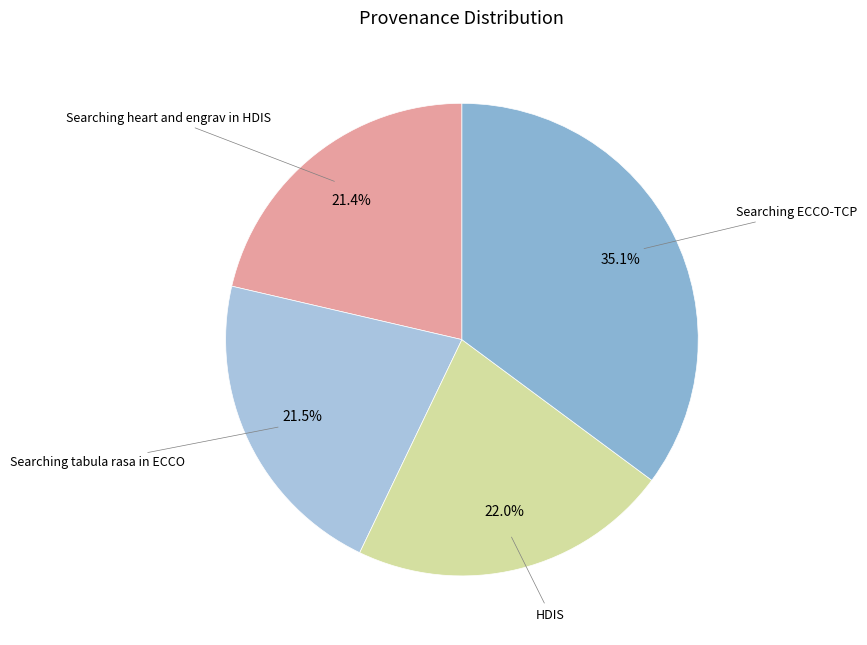

To the nearest percent, what is the average slice percentage?

25%